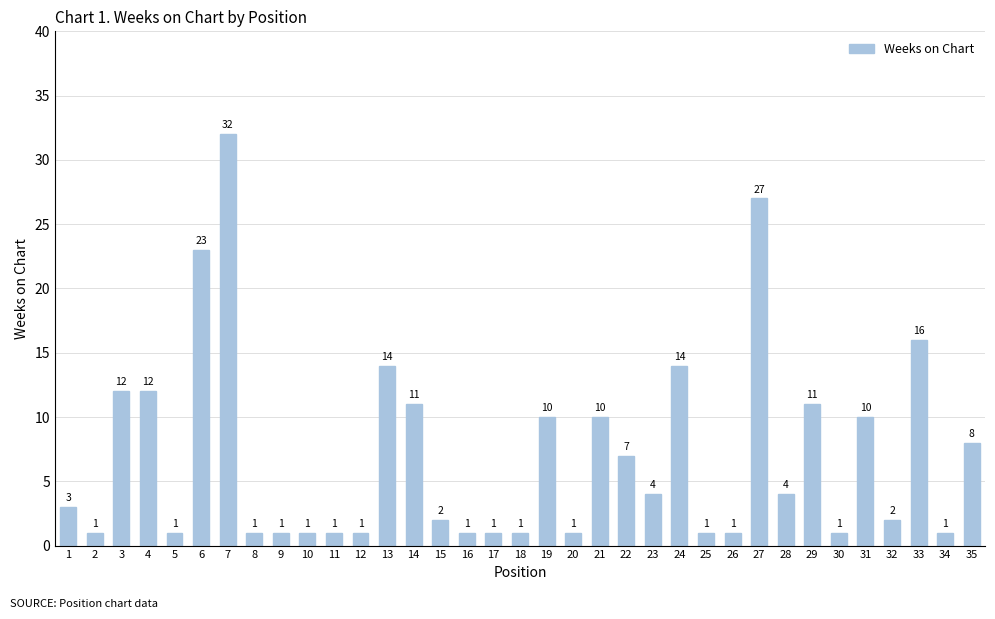

True or false: the data shows 4 at 23.

True